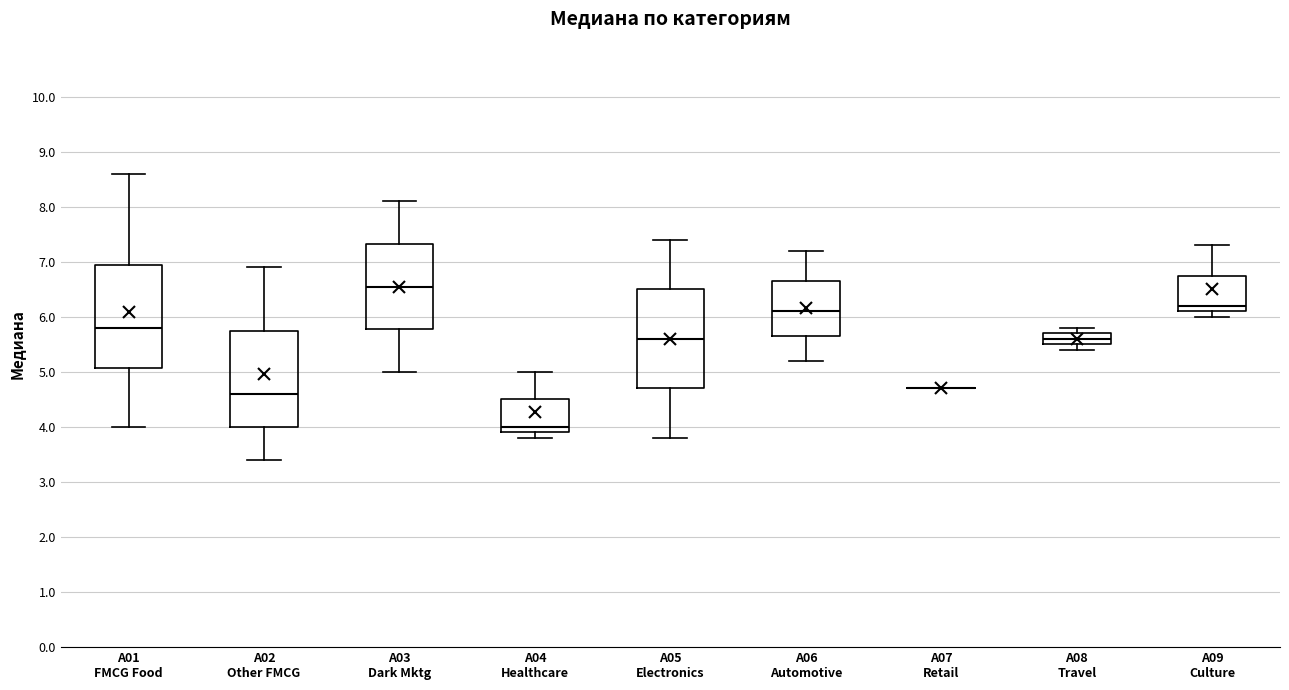

Where is the upper edge of the box for A08 Travel on the y-axis? The values are not printed on the chart, so give them approximately, as read against the axis.

5.7